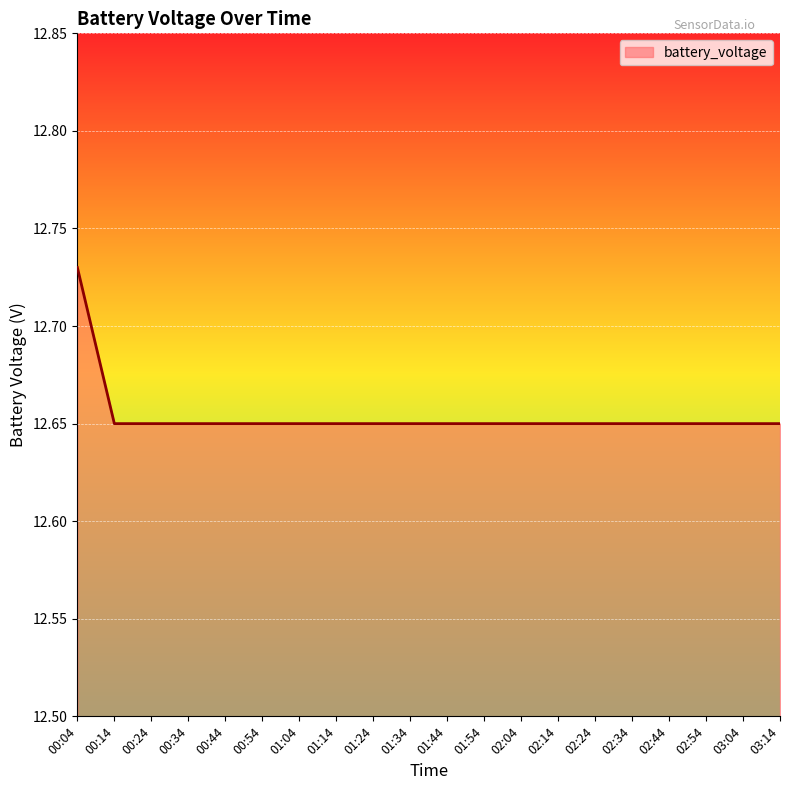

At which category does the chart reach its peak across all series?

00:04